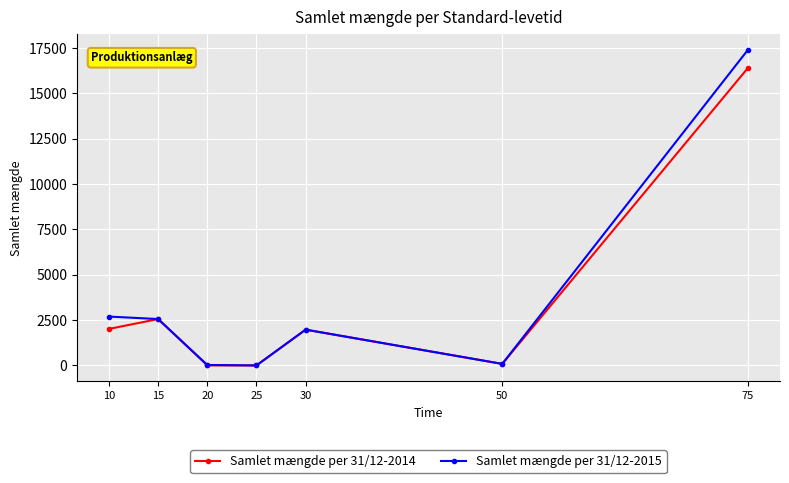

Where is Samlet mængde per 31/12-2015 nearest to the value 8703?

10